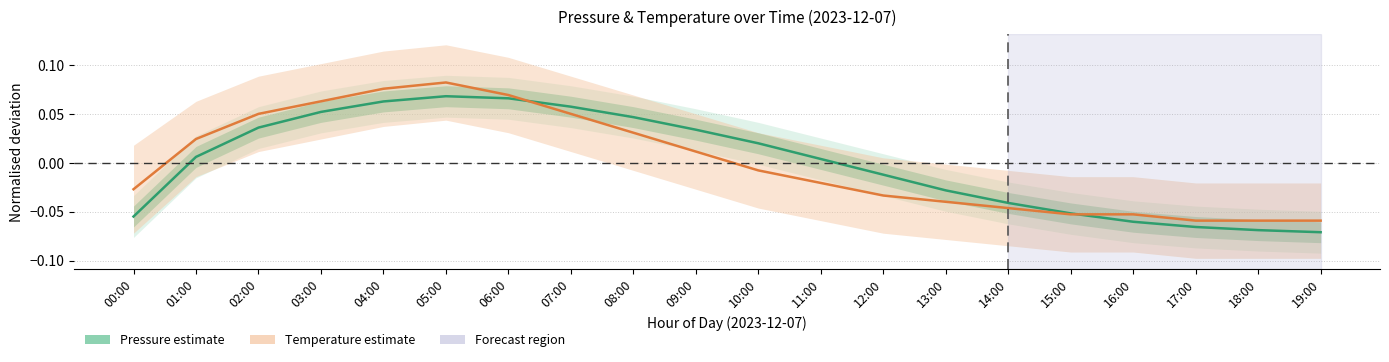

What is the difference between the second highest and second lowest values in the Pressure (estimate) series?

0.1